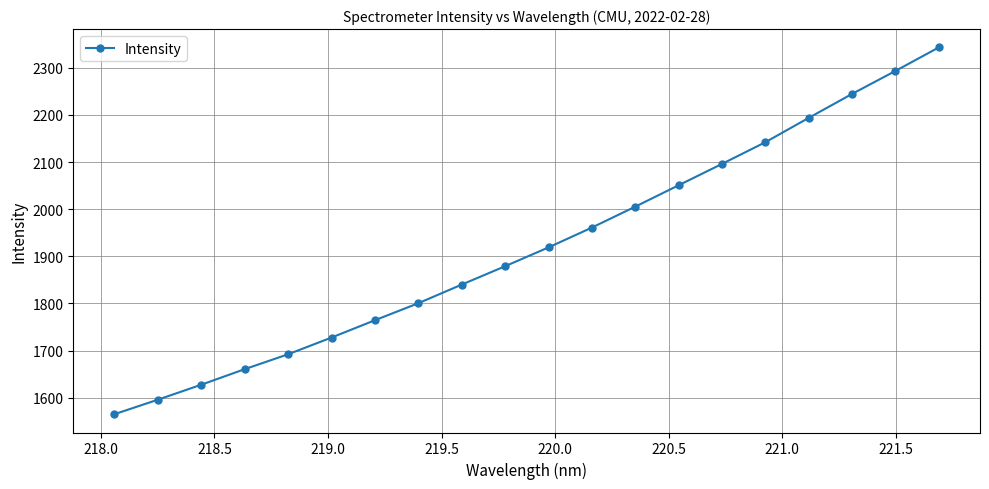

What is the value of the 14th point from the left?

2050.7